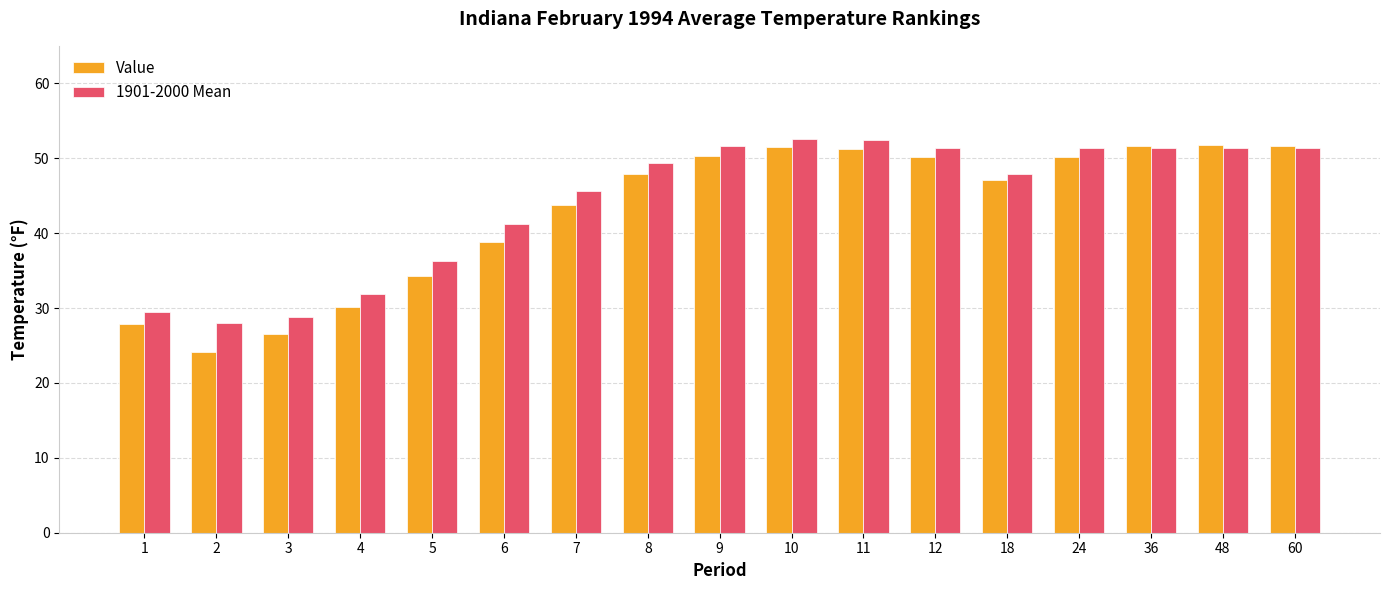

What is the minimum value for Value?

24.1